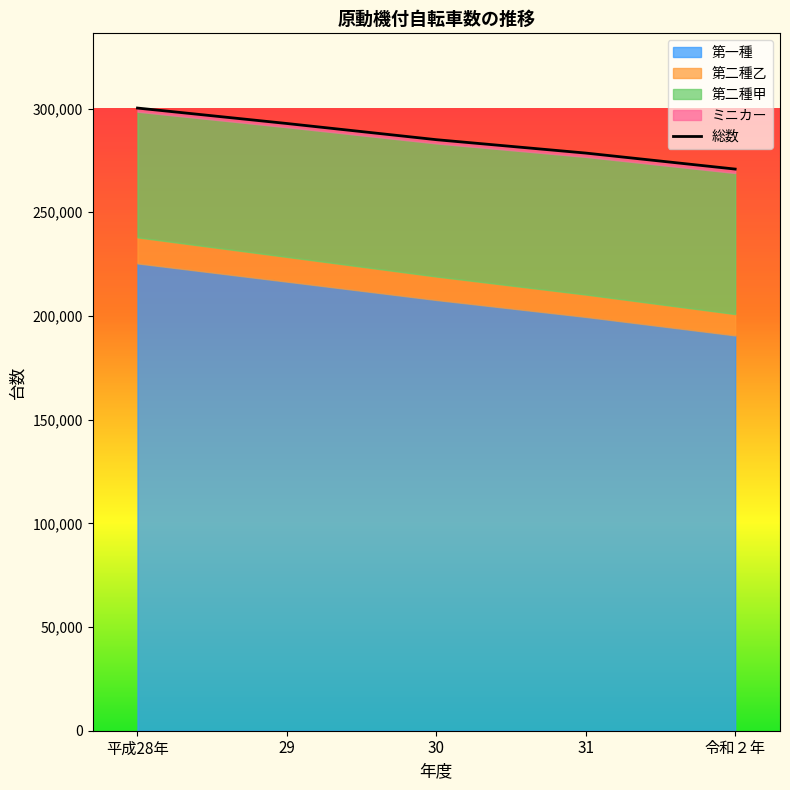

The chart shows a value of 292768 at 29. True or false?

True